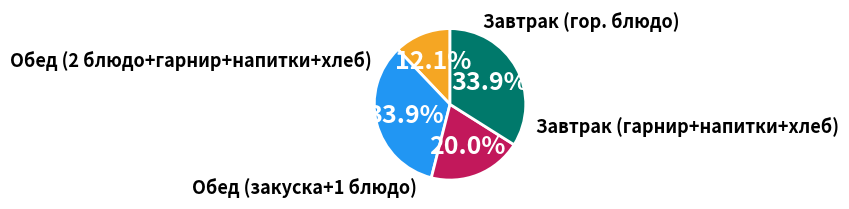

To the nearest percent, what is the average slice percentage?

25%